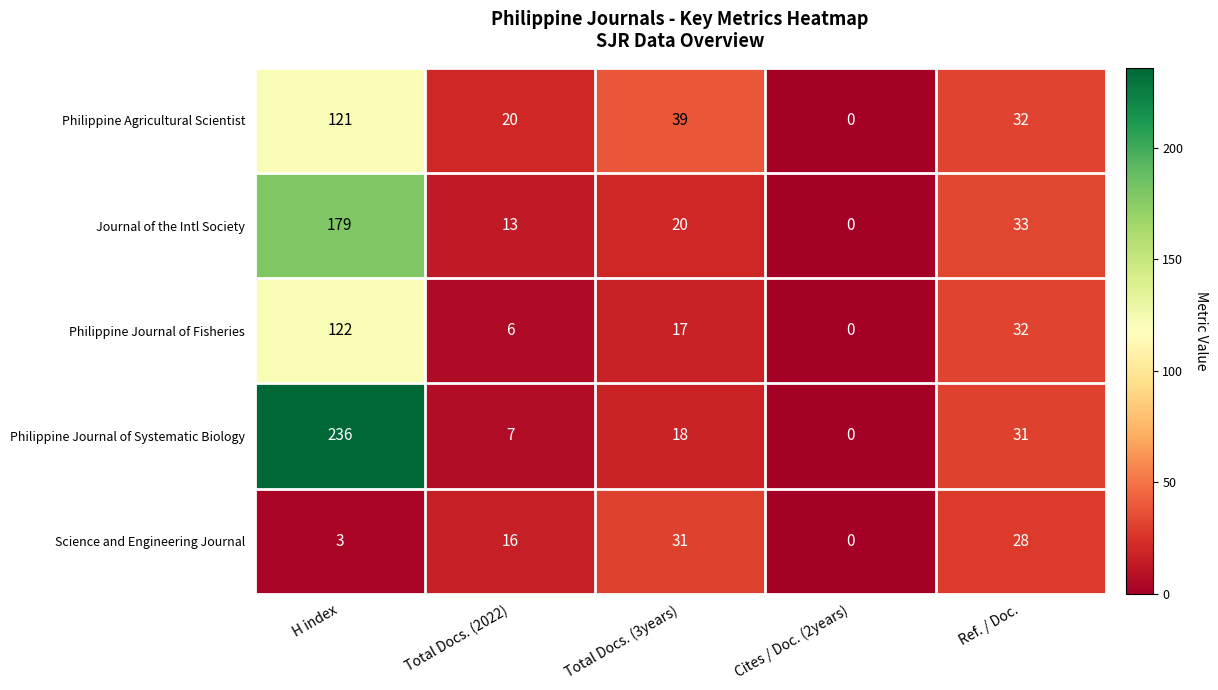

How many values in Philippine Journal of Systematic Biology are above zero?

4